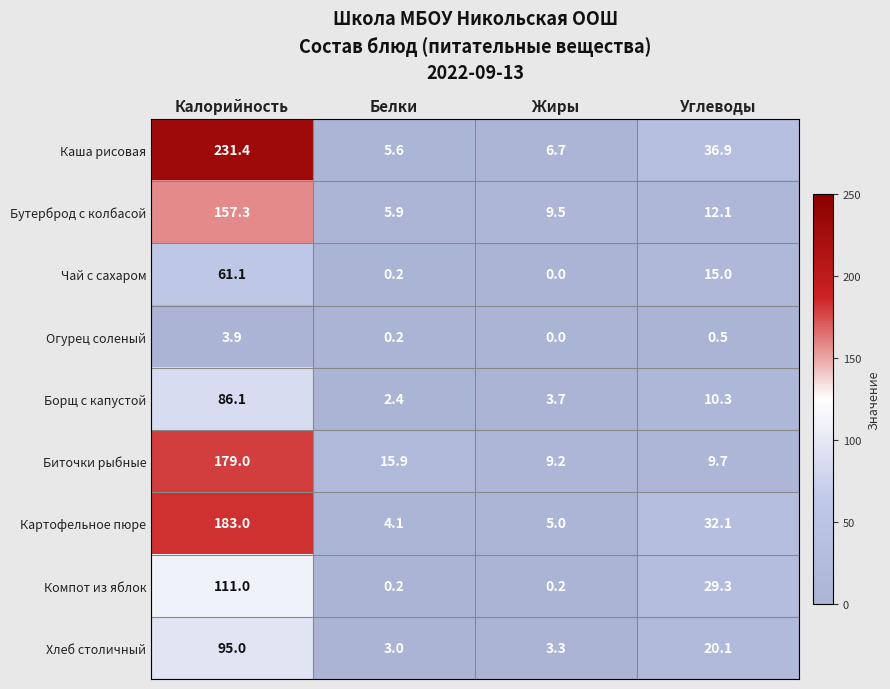

How many distinct data groups are displayed?

9